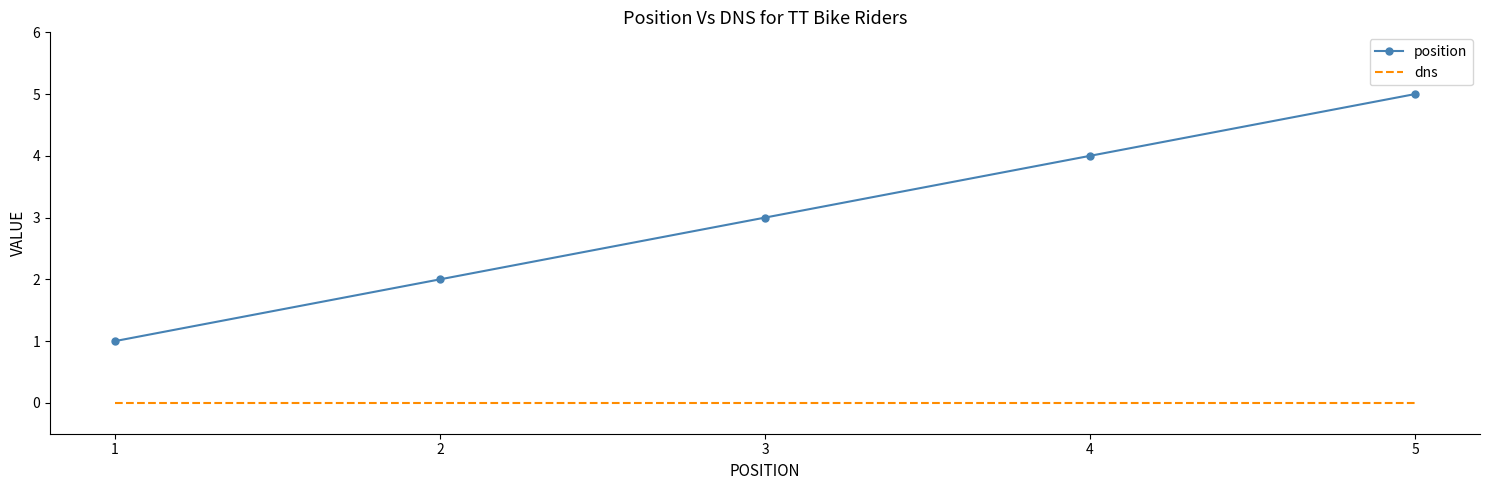

What is the difference between the second highest and minimum values in the position series?

3